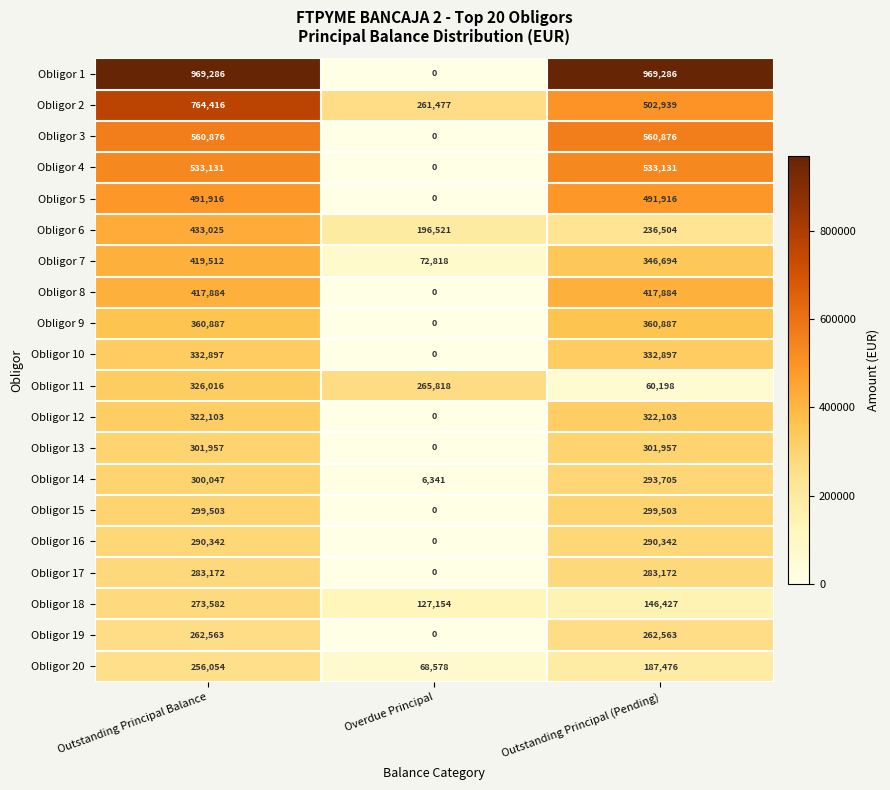

What is the average value of the Obligor 7 series?

279675